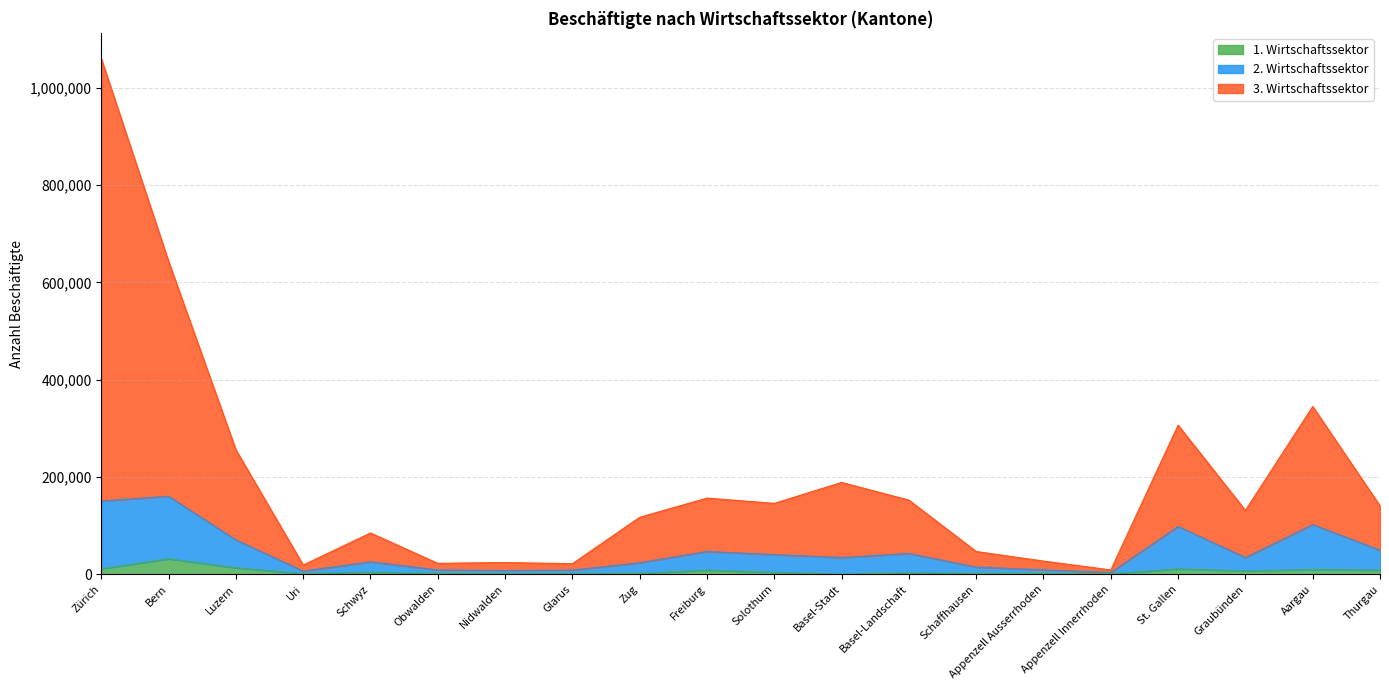

Is it true that 2. Wirtschaftssektor equals 41439 at Schwyz?

False